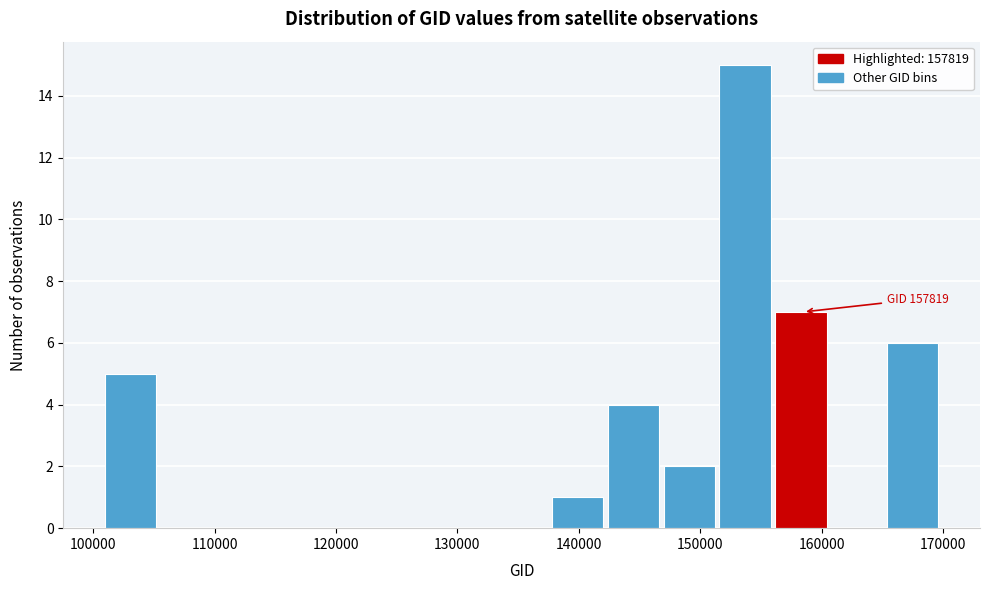

Which range on the x-axis has the tallest bar?

152000 to 156000